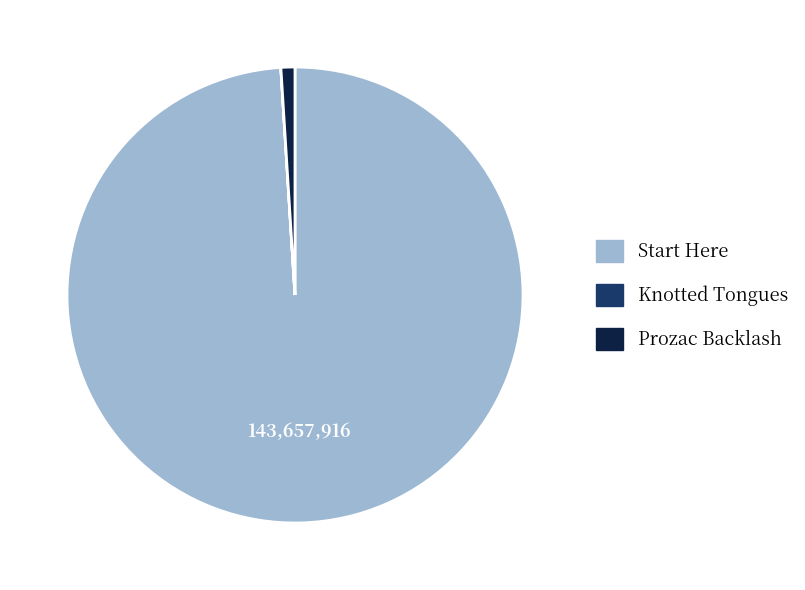

Do Prozac Backlash and Start Here together represent more than half of the pie?

Yes